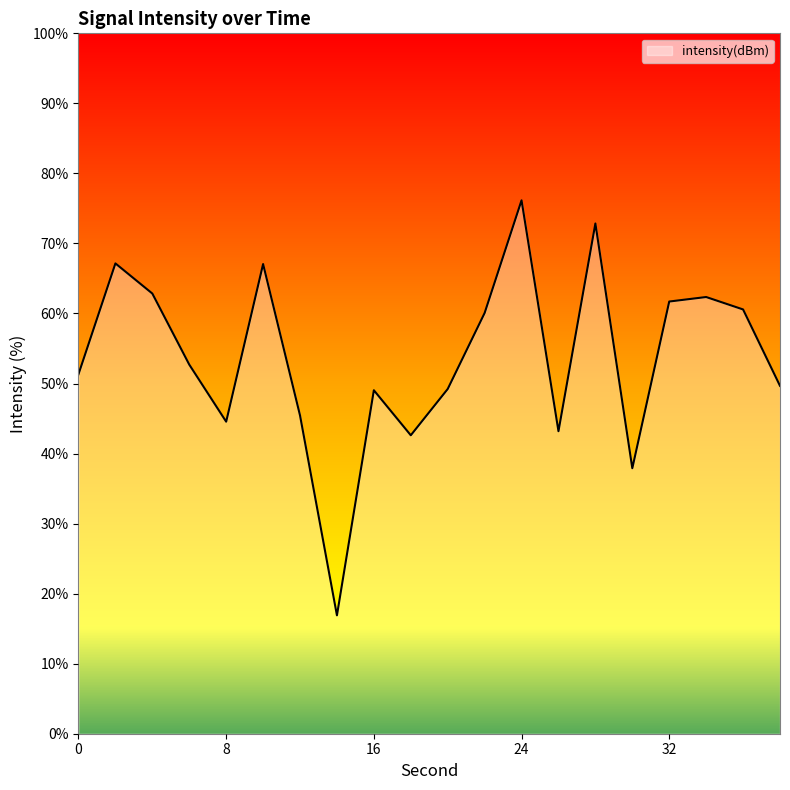

What is the difference between the maximum and minimum values?

59.3